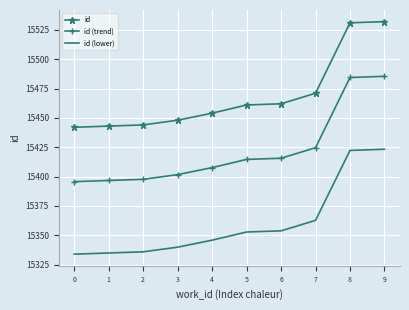

Which series changed the most between 0 and 8?

id